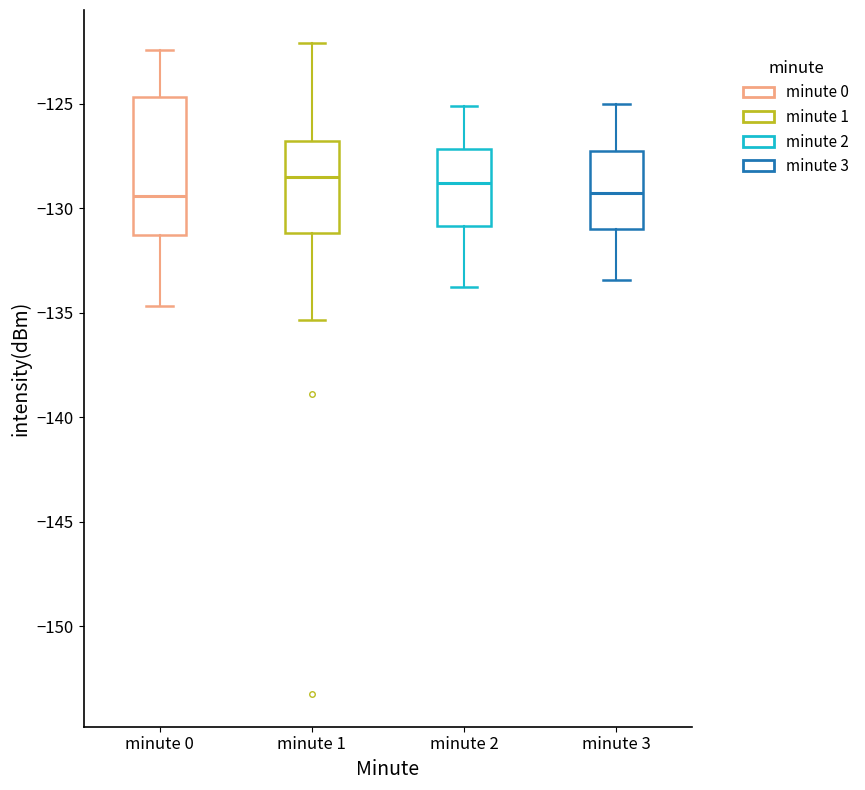

Comparing the boxes themselves (not the whiskers), which one is the tallest?

minute 0